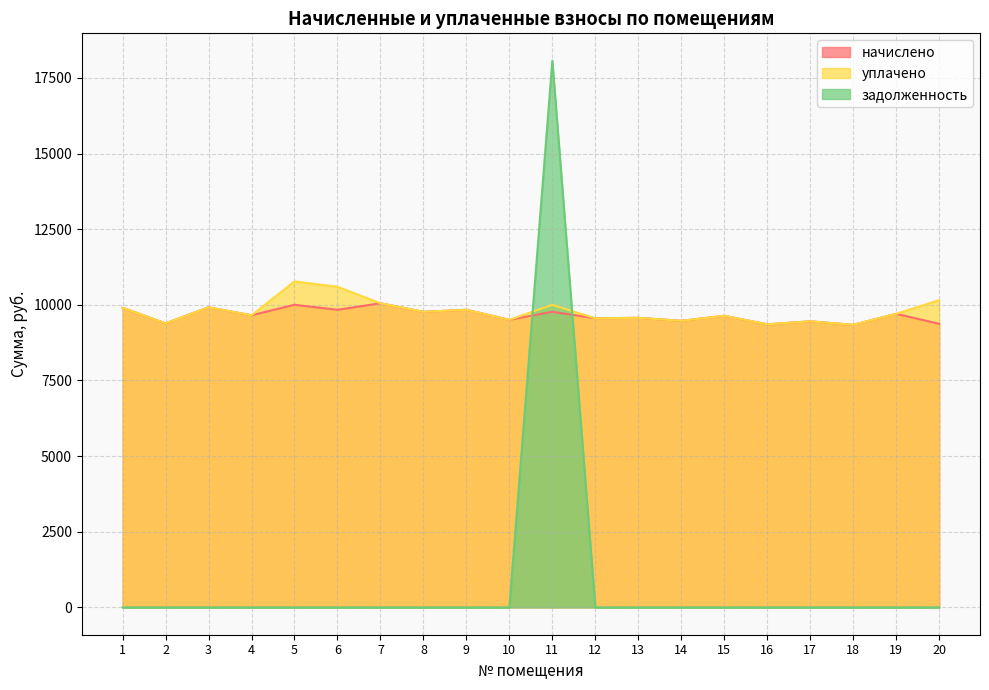

Which category has the highest value across all series?

11